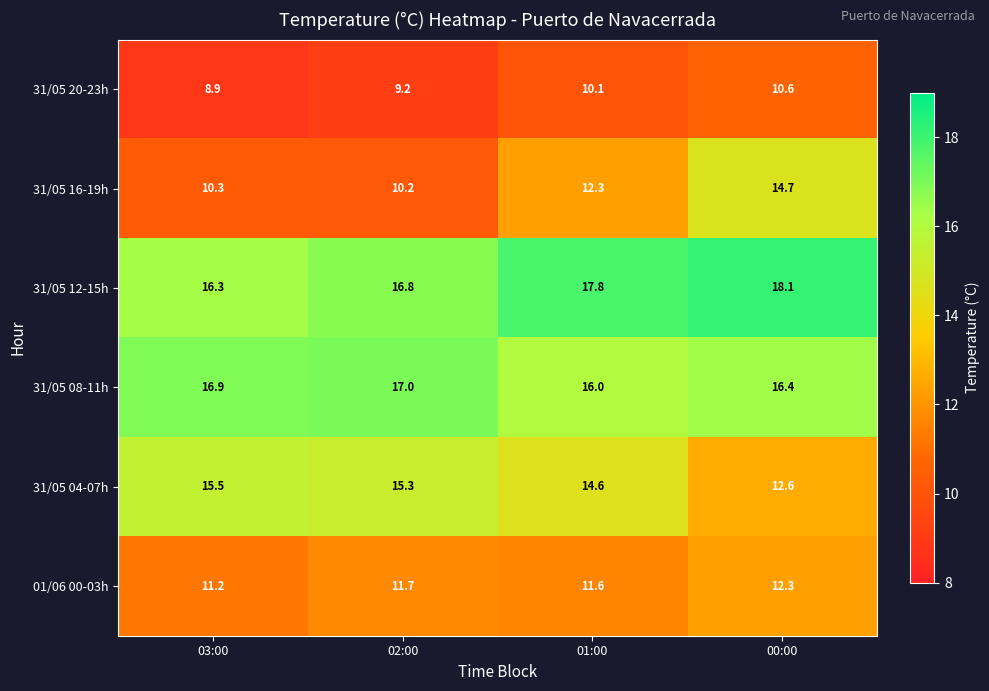

At 00:00, list the series in order from largest to smallest.

31/05 12-15h, 31/05 08-11h, 31/05 16-19h, 31/05 04-07h, 01/06 00-03h, 31/05 20-23h